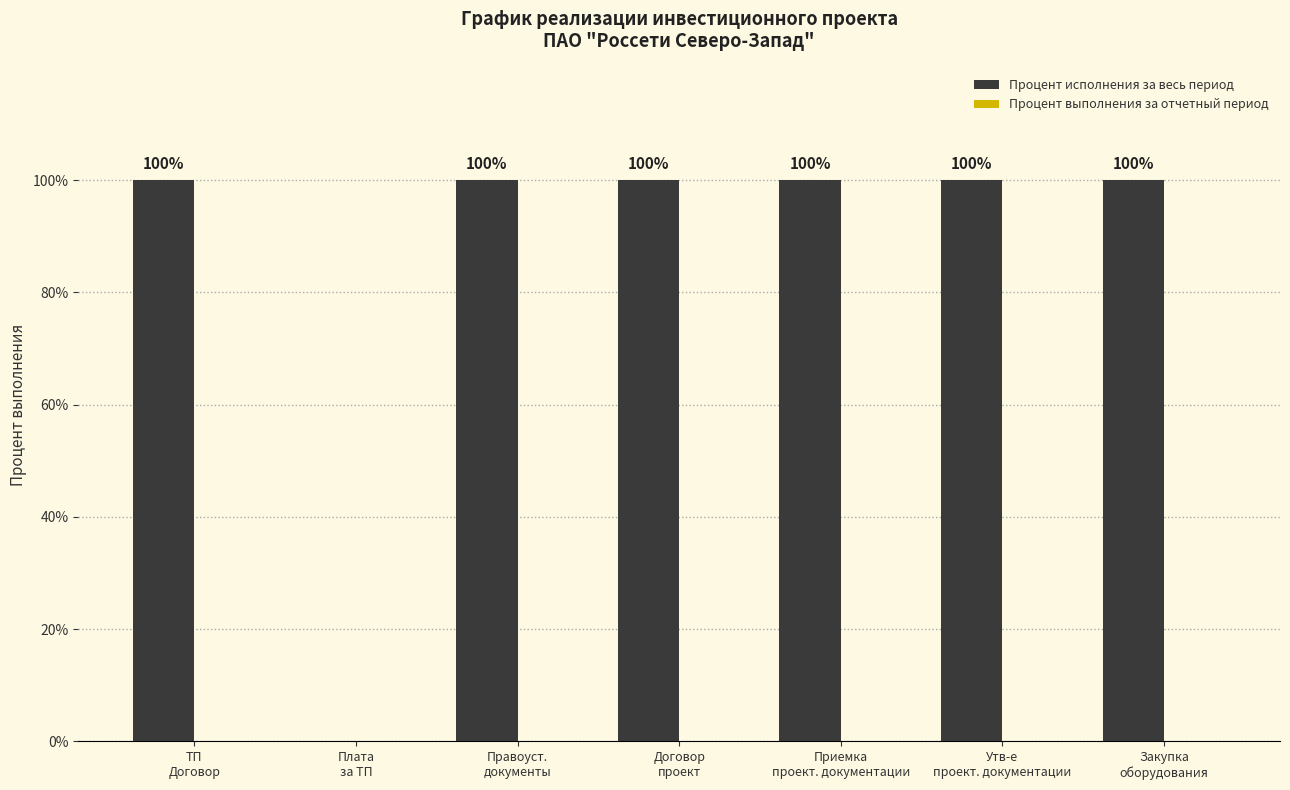

Are the bars horizontal?

No